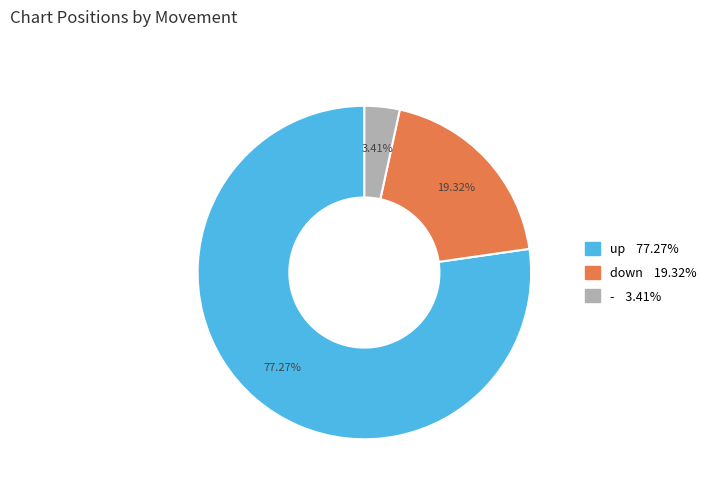

How much of the chart is everything except -?

96.6%